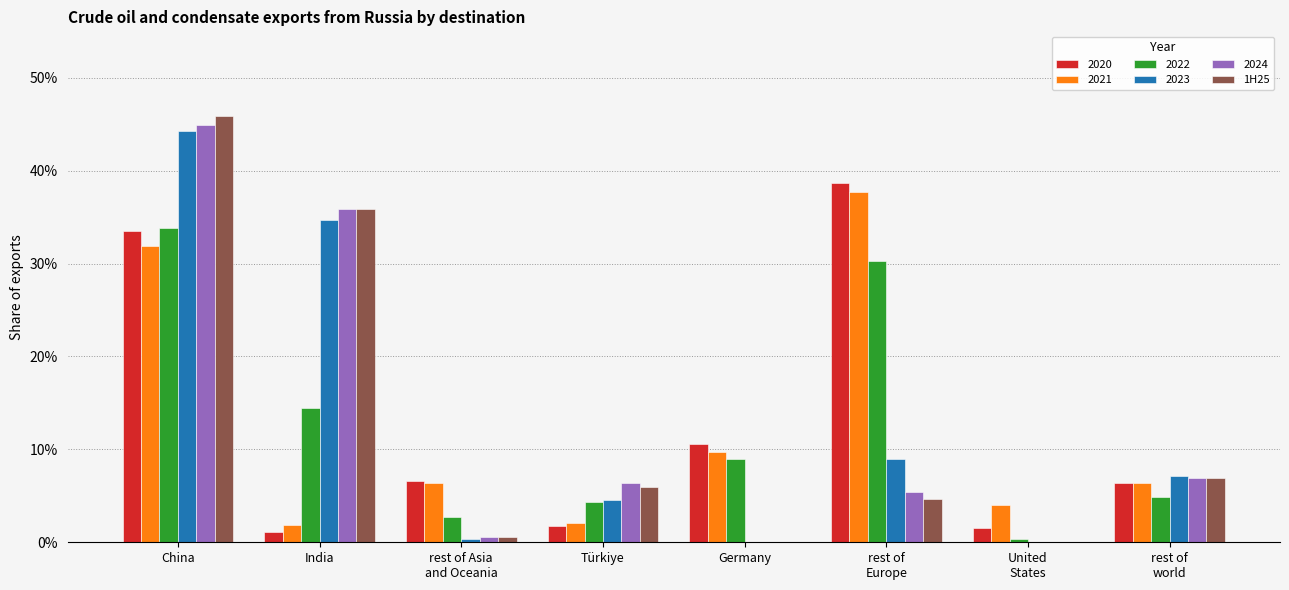

Are the bars horizontal?

No